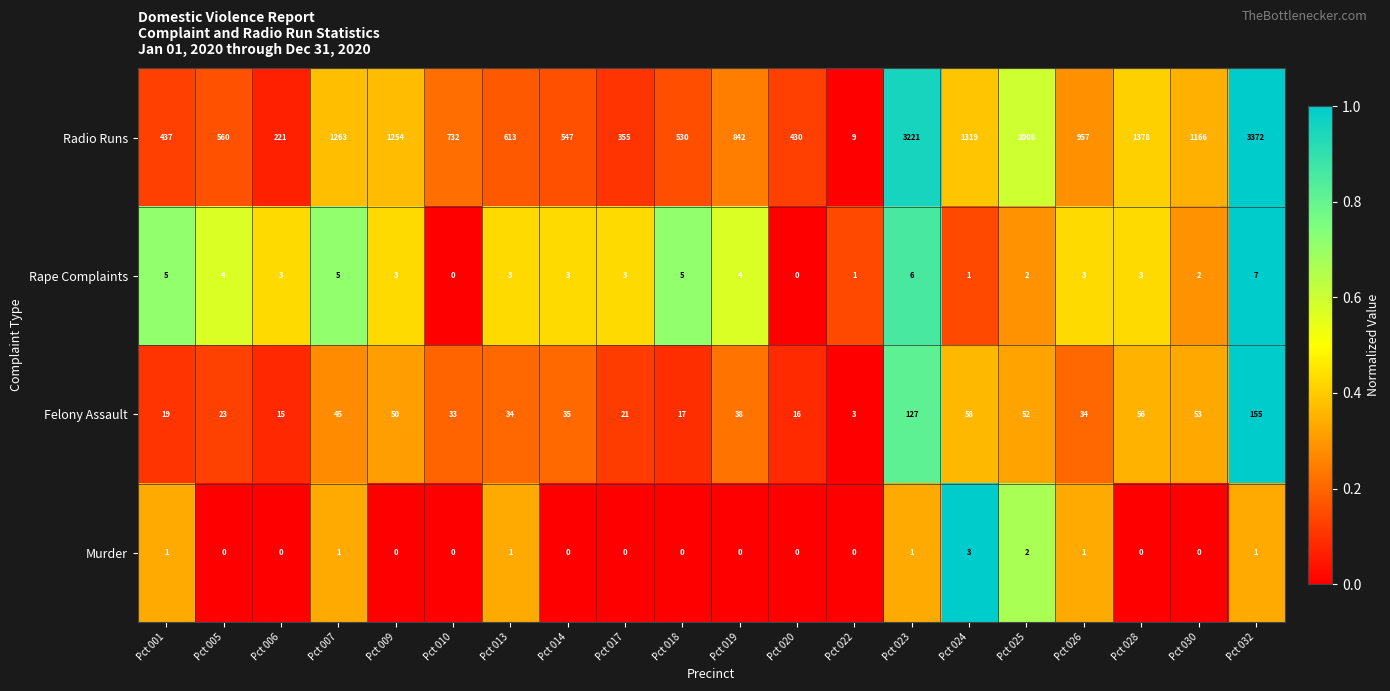

Which series has the widest spread of values?

Radio Runs